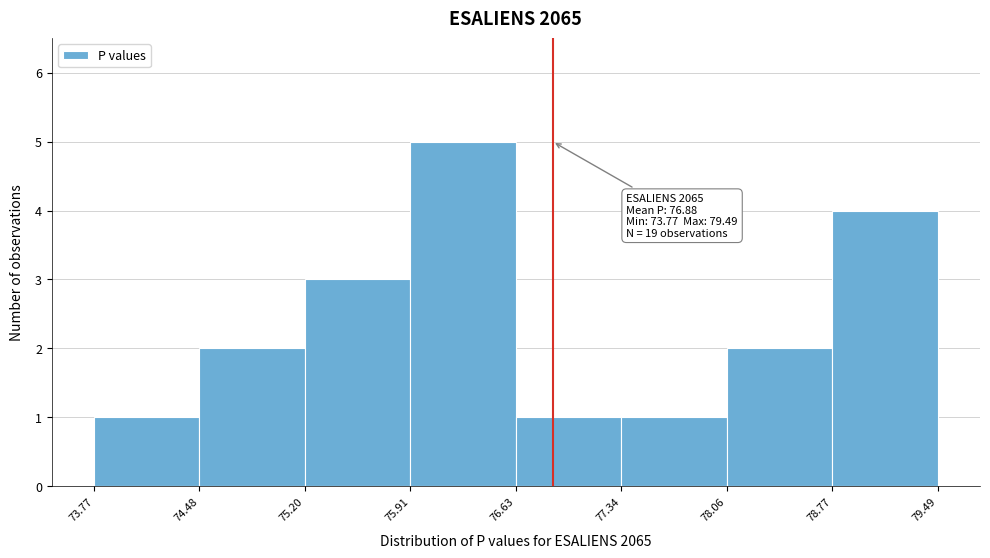

Over which range of the x-axis is the bar tallest?

75.91 to 76.63